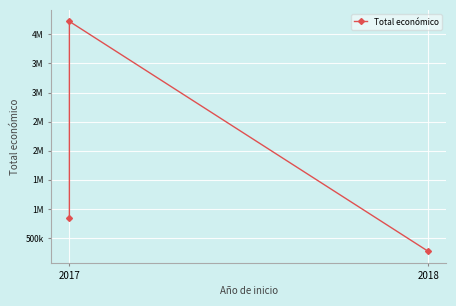

Between 2018 and 2017, which is larger?

2017